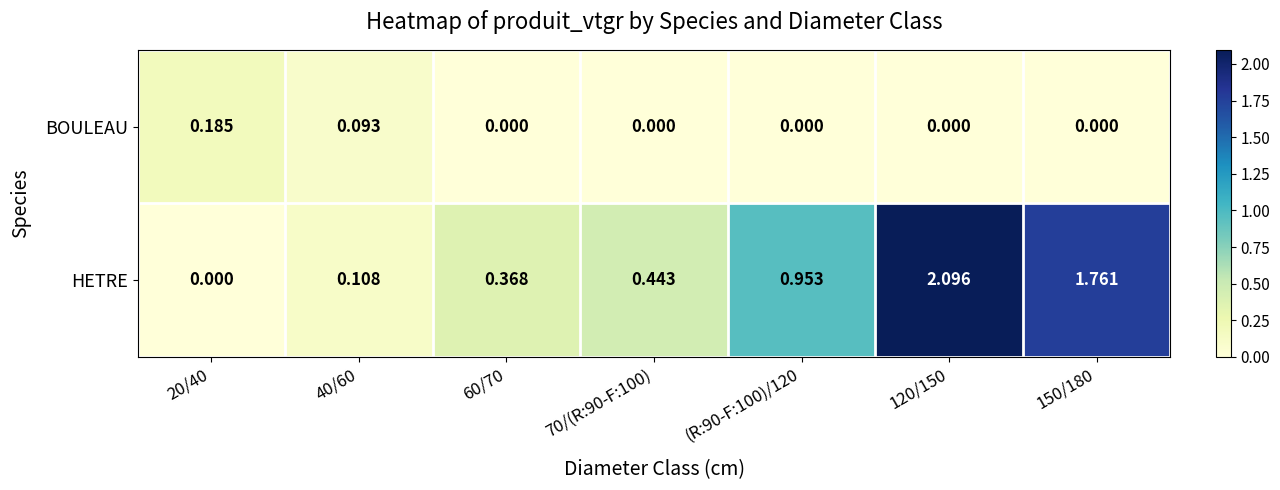

Which series has the largest range (max minus min)?

HETRE